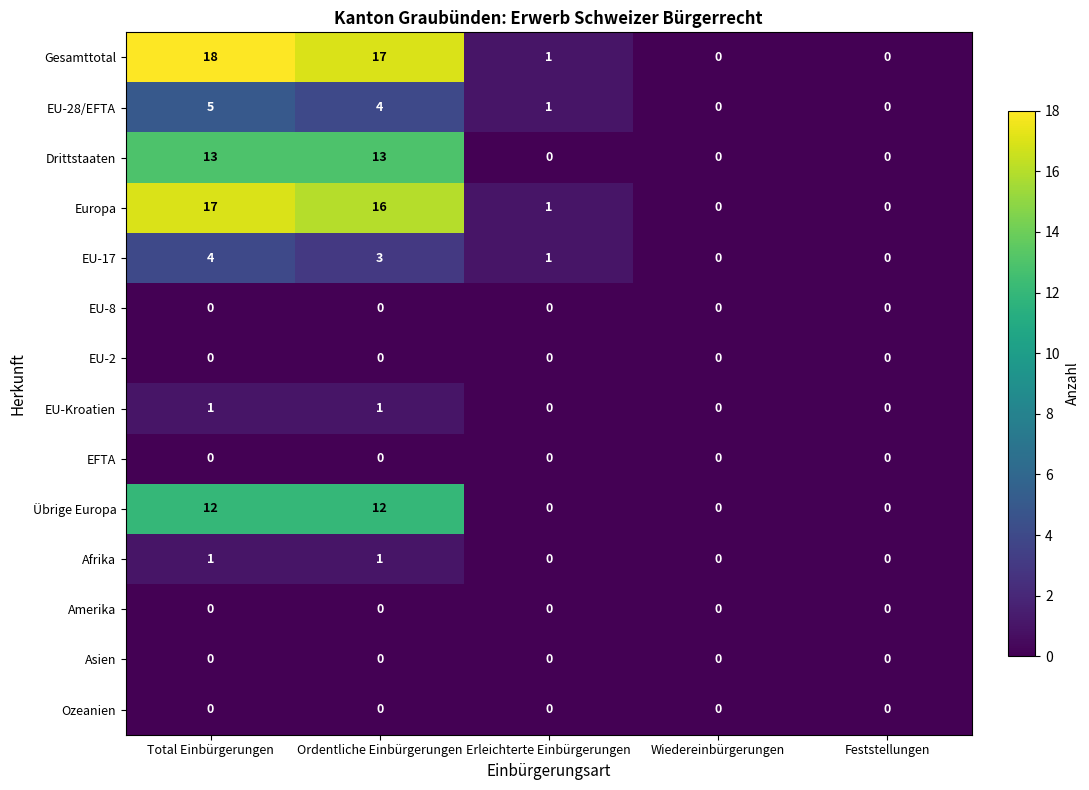

Count the Afrika values in the range 0 to 1.

5